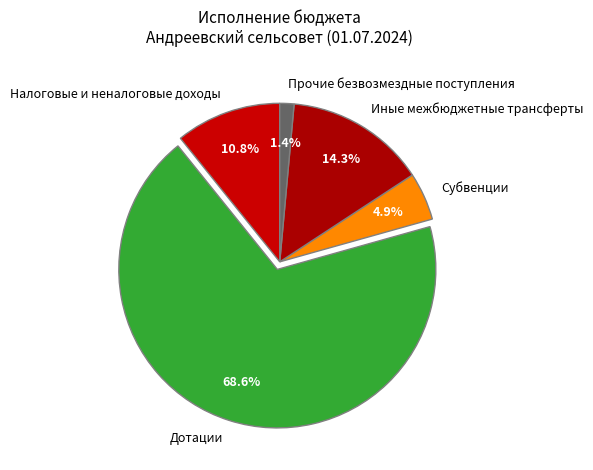

To the nearest percent, what portion does Субвенции represent?

5%